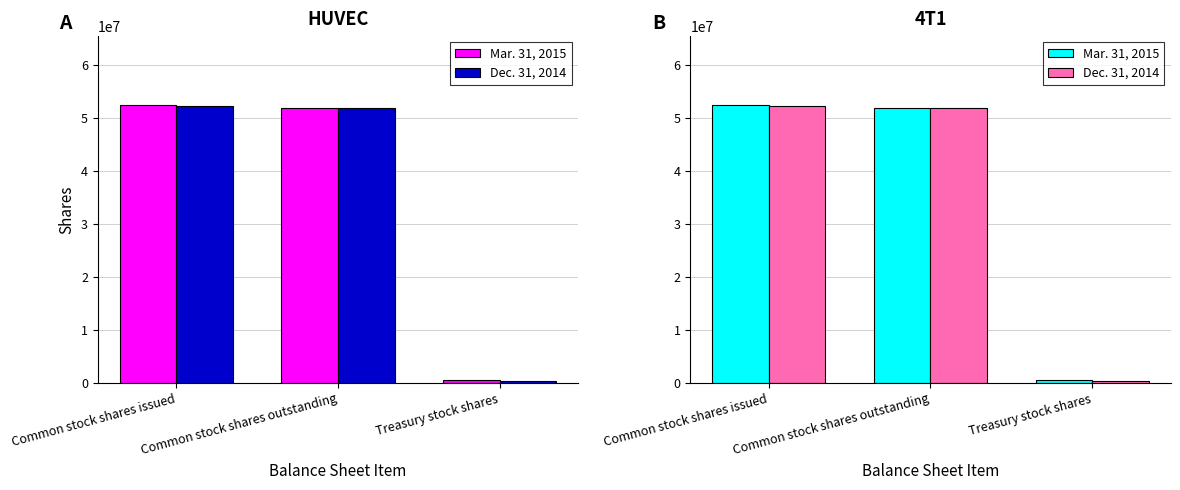

Is it true that Mar. 31, 2015 equals 555000 at Treasury stock shares?

True